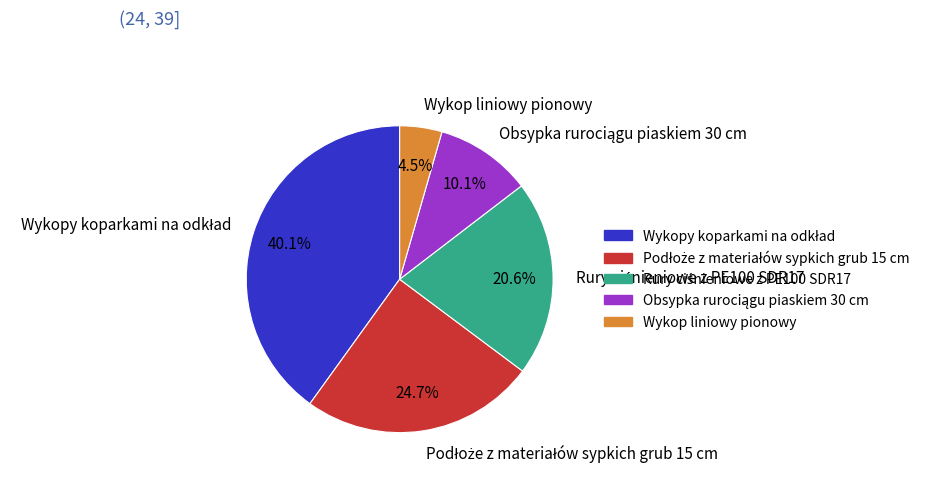

Does any single category account for the majority?

No